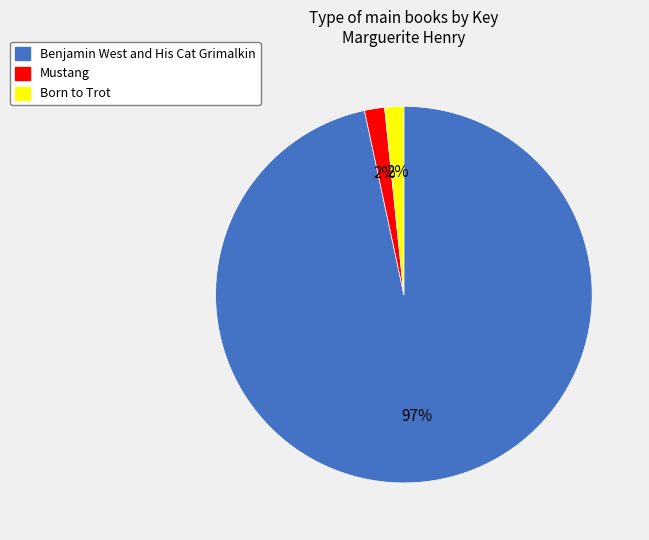

What percentage is the Mustang slice, to the nearest percent?

2%